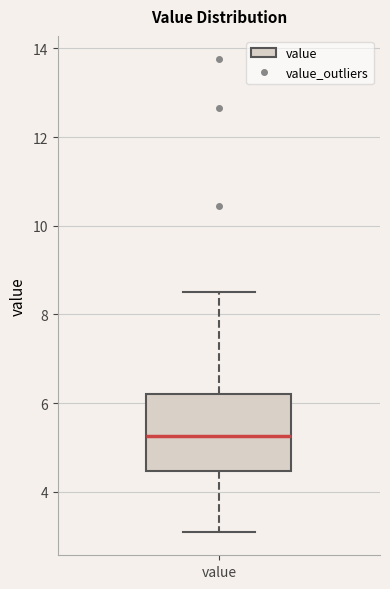

Read this box plot against the y-axis: the position of the median line, the range covered by the box, and the ends of both whiskers. The values are not printed on the chart, so give them approximately, as read against the axis.

median 5.2, box 4.4 to 6.2, whiskers 3.2 to 8.6